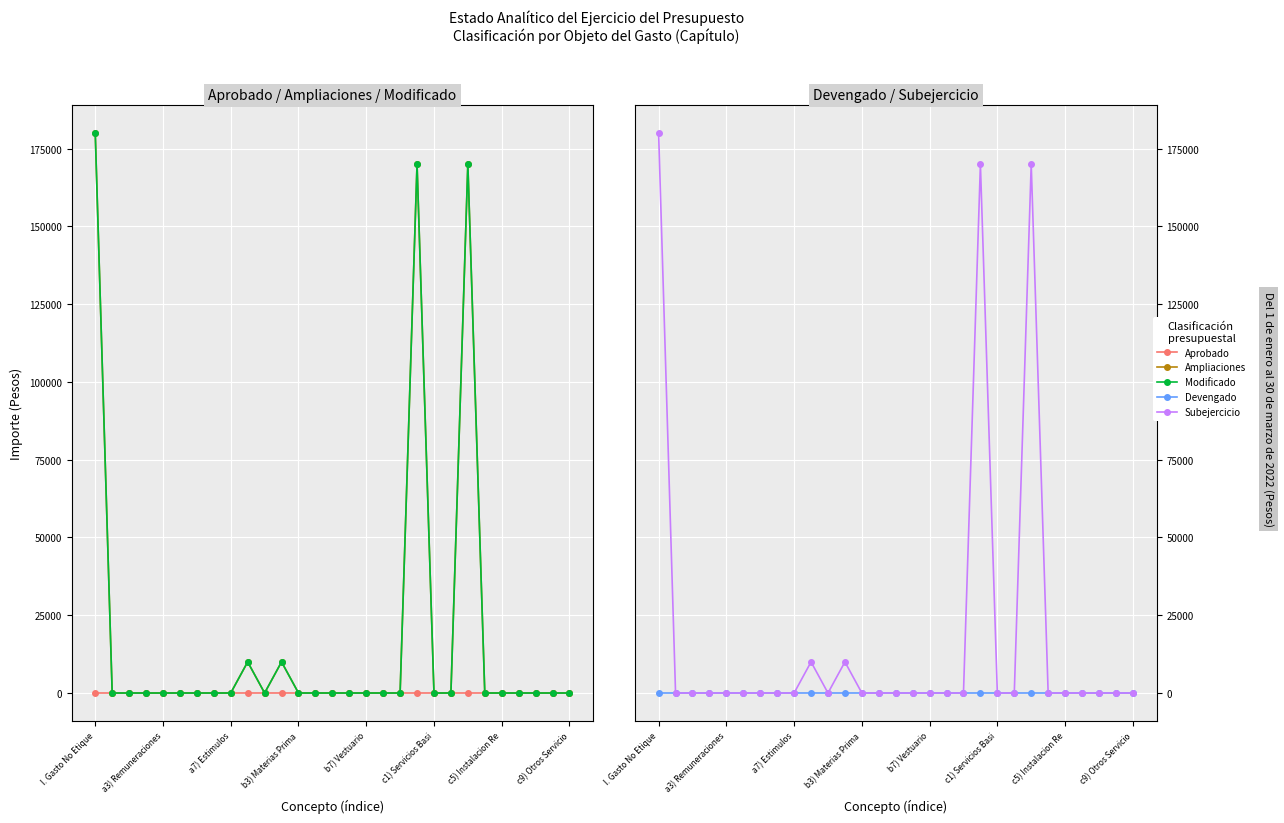

True or false: Modificado and Aprobado intersect in this chart.

False